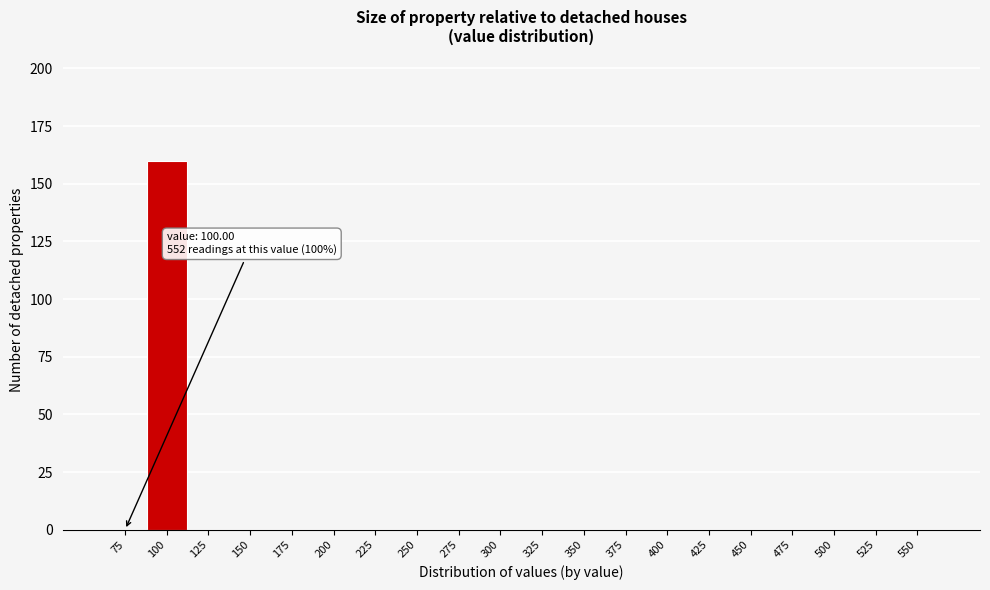

Reading left to right, what are all the values shown in this chart?

75=0	100=160	125=0	150=0	175=0	200=0	225=0	250=0	275=0	300=0	325=0	350=0	375=0	400=0	425=0	450=0	475=0	500=0	525=0	550=0